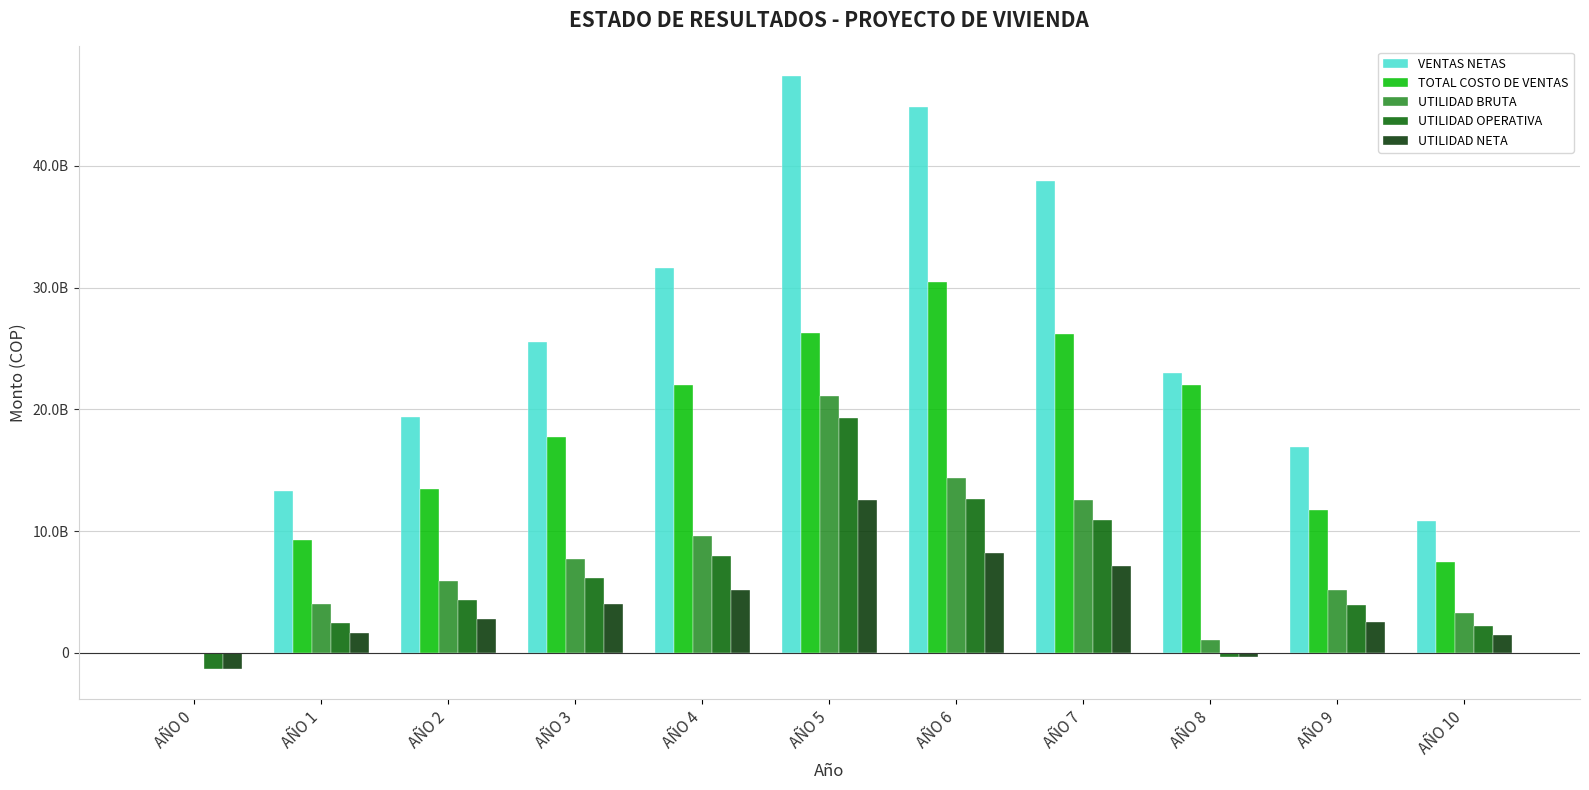

What is the value of the UTILIDAD OPERATIVA bar at the 4th from the left?

6164377800.0